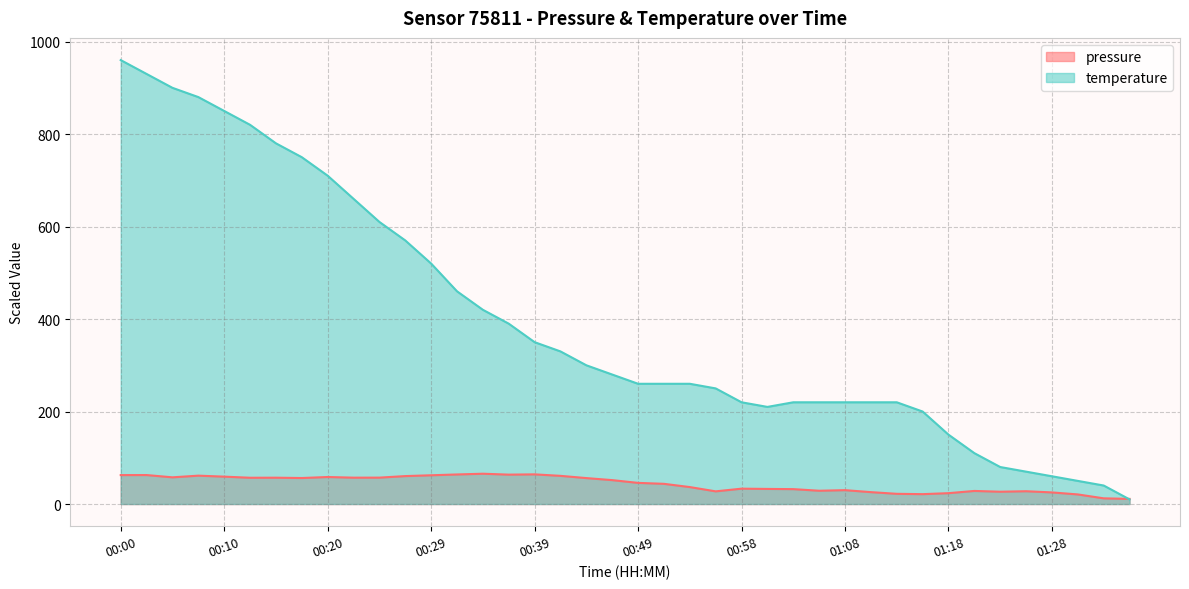

What value does the pressure series have at 00:17?

56.2